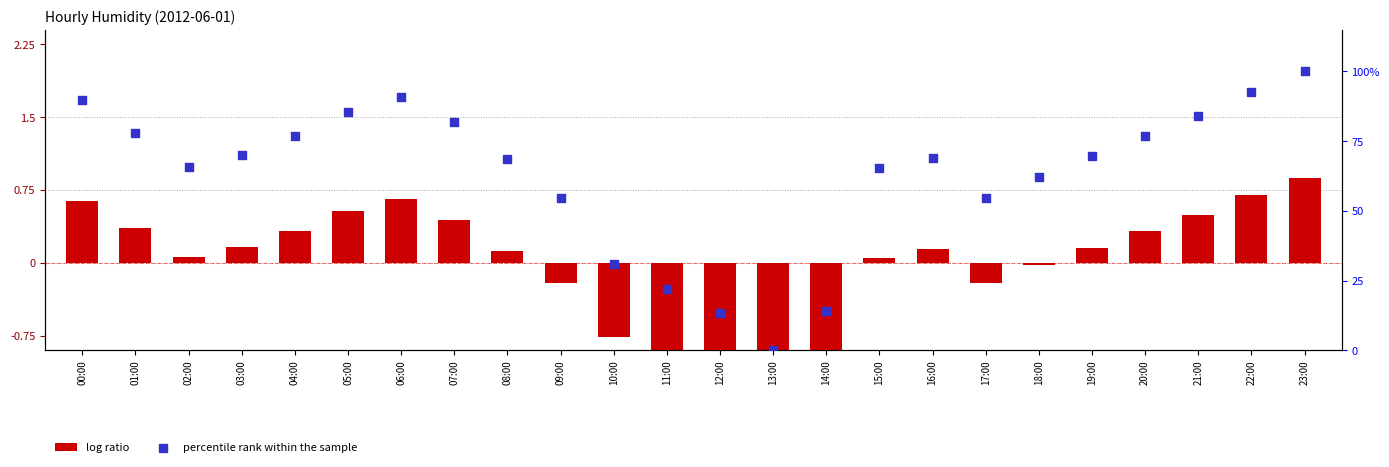

At how many categories does at least one series exceed 30?

20